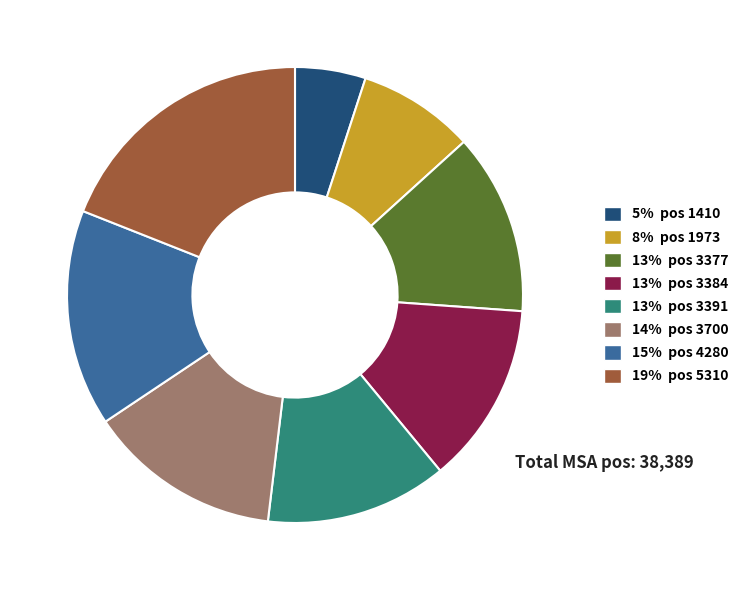

Is there a majority slice in this chart?

No